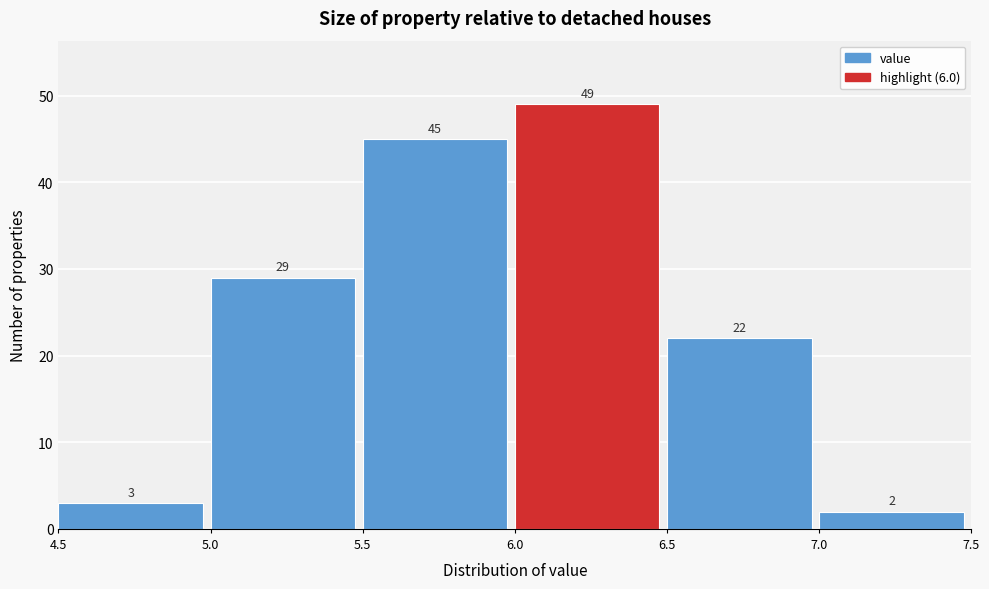

Over which range of the x-axis is the bar tallest?

6.0 to 6.5